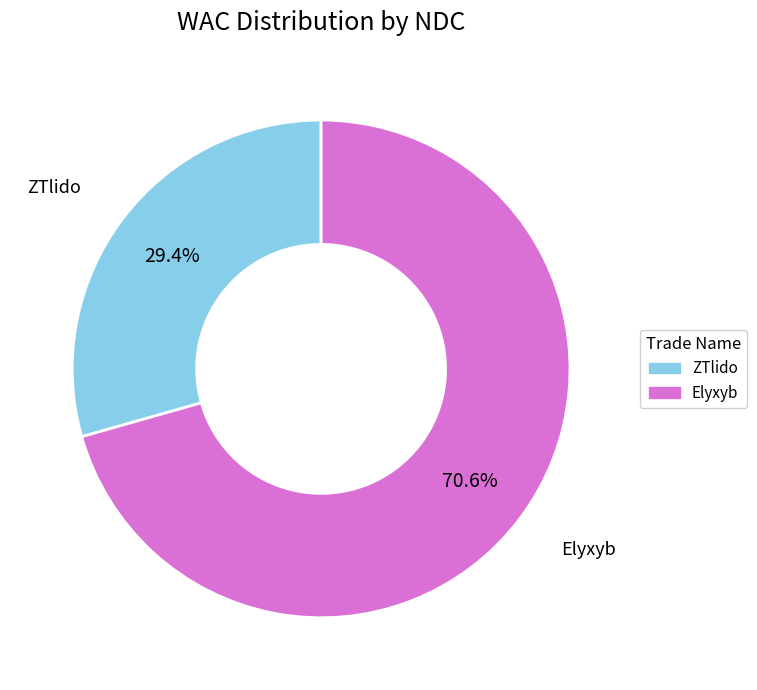

What is the largest slice in the pie chart?

Elyxyb